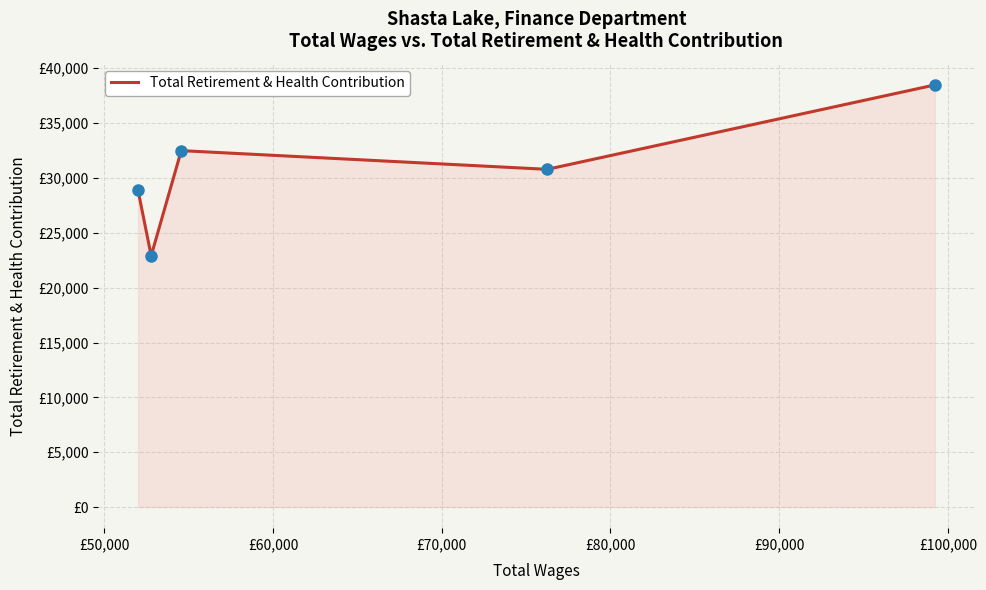

Is this an area chart (filled region under the line)?

Yes